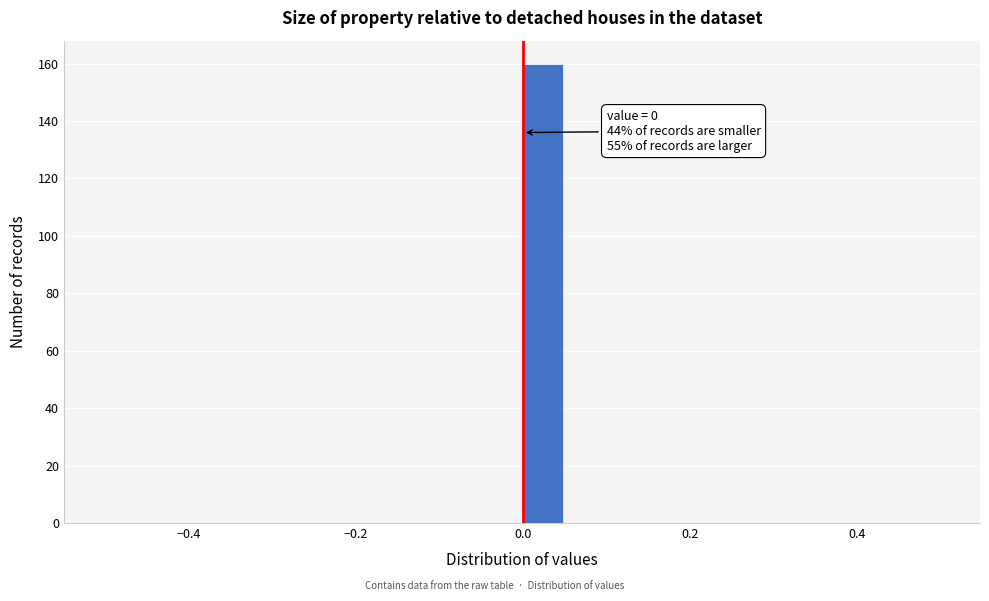

Read against the x-axis, roughly where is the centre of the tallest bar?

0.02